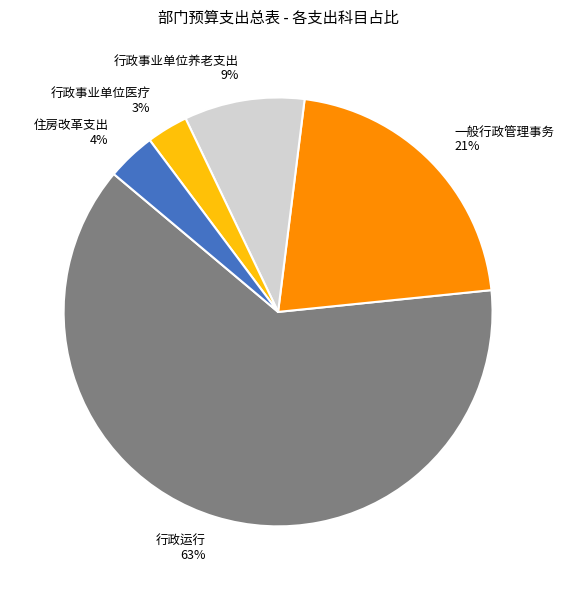

The 一般行政管理事务 slice represents 21% of the pie. True or false?

True